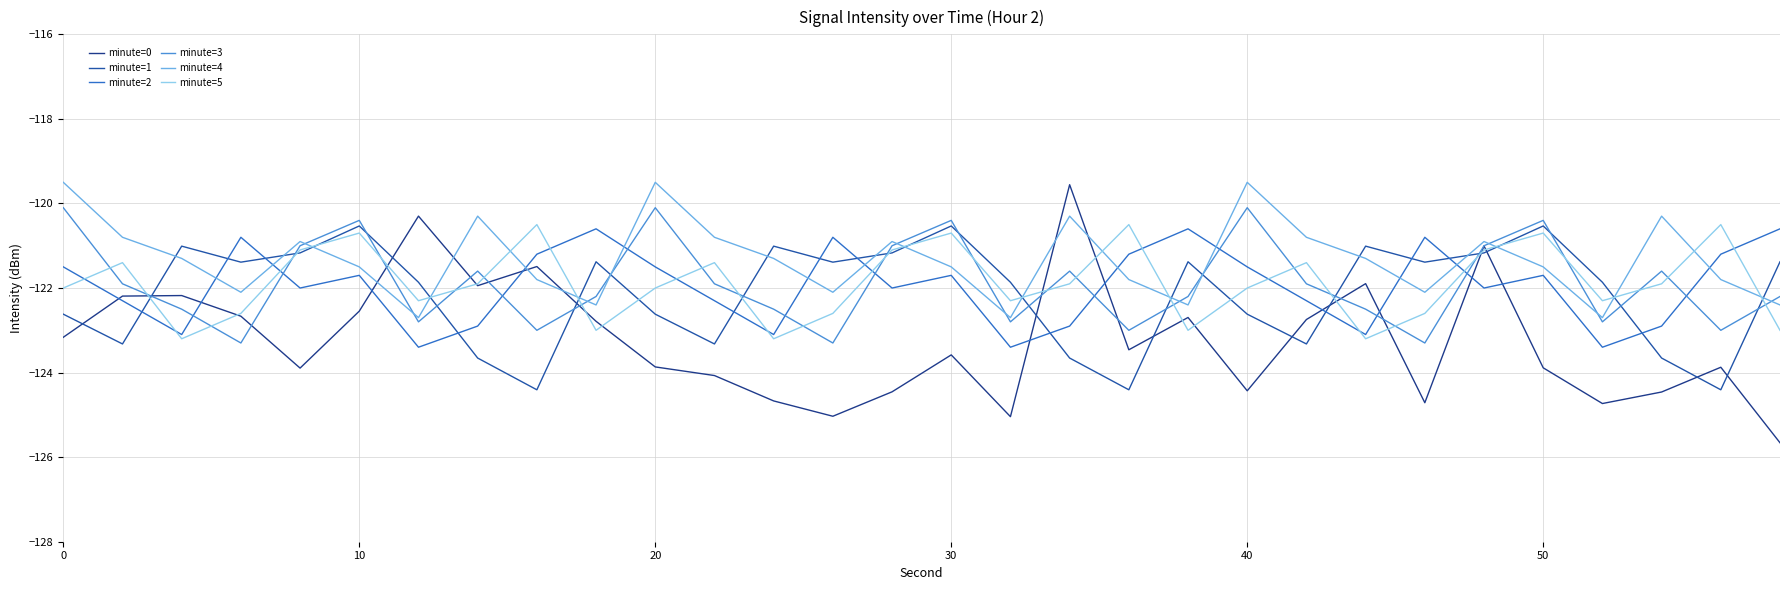

How many values in the minute=0 series are below -123?

17